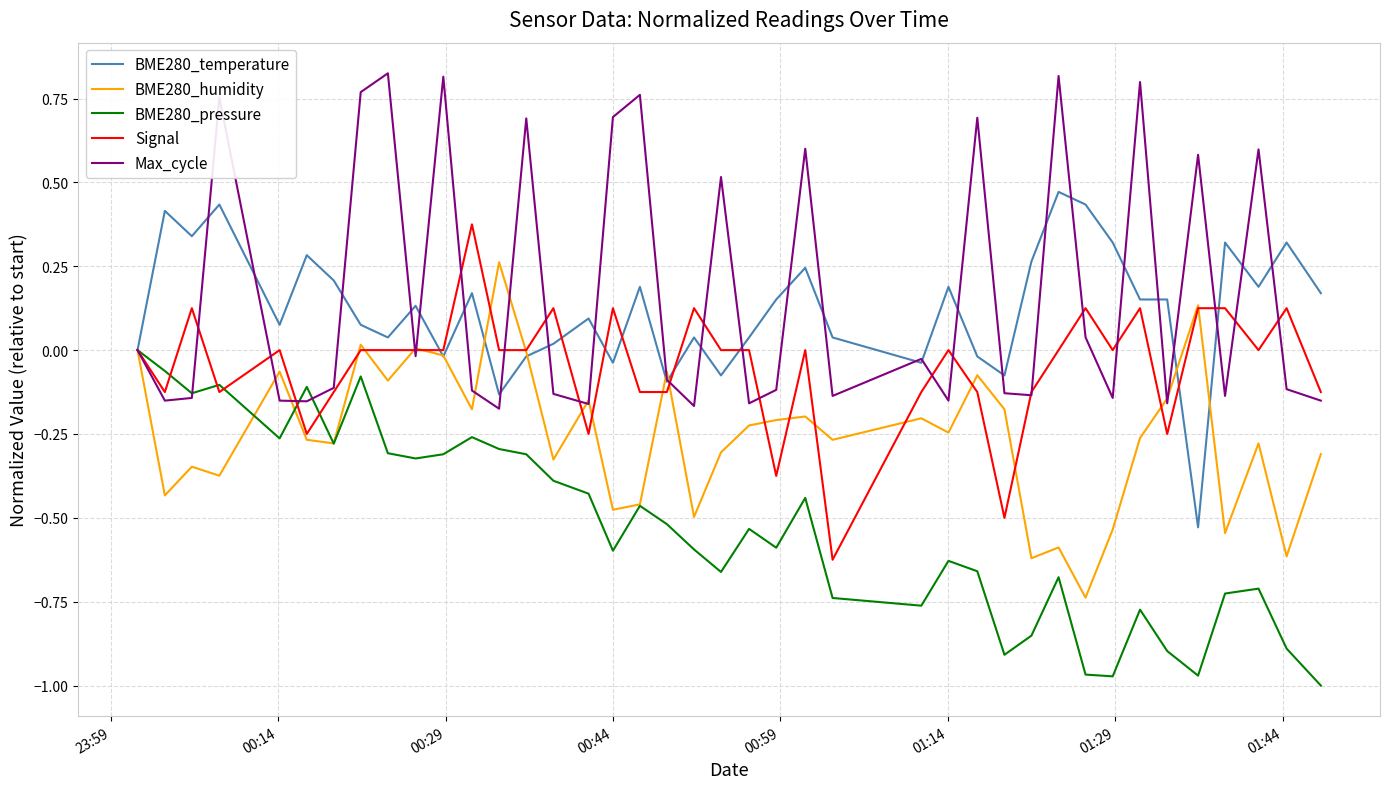

Rank the series by their maximum value, from lowest to highest.

BME280_pressure, BME280_humidity, Signal, BME280_temperature, Max_cycle